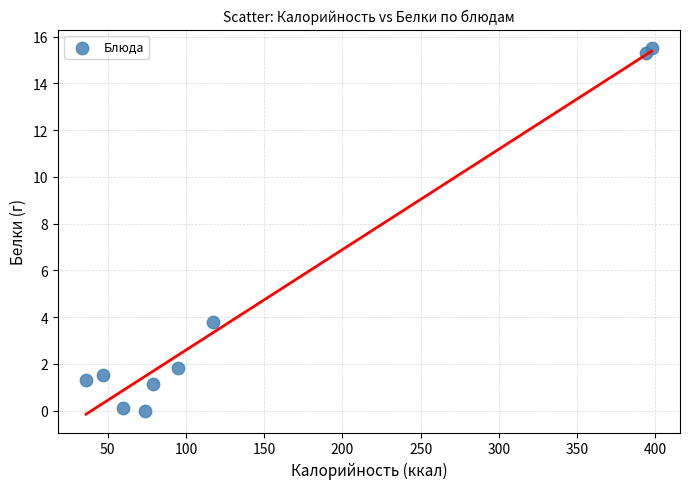

What Y value in the scatter plot is closest to 7?

3.8